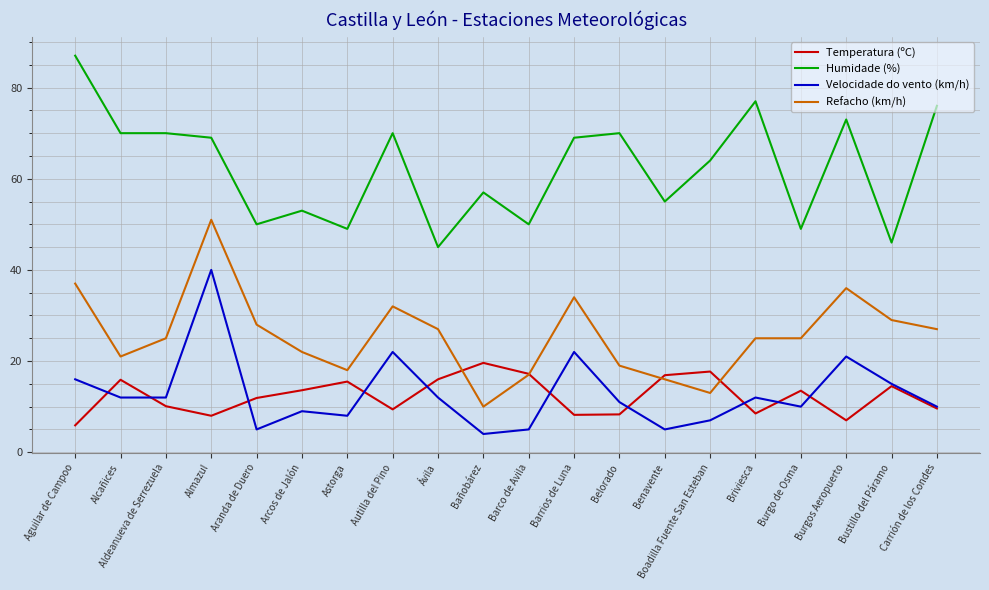

What position from the right is Burgo de Osma?

4